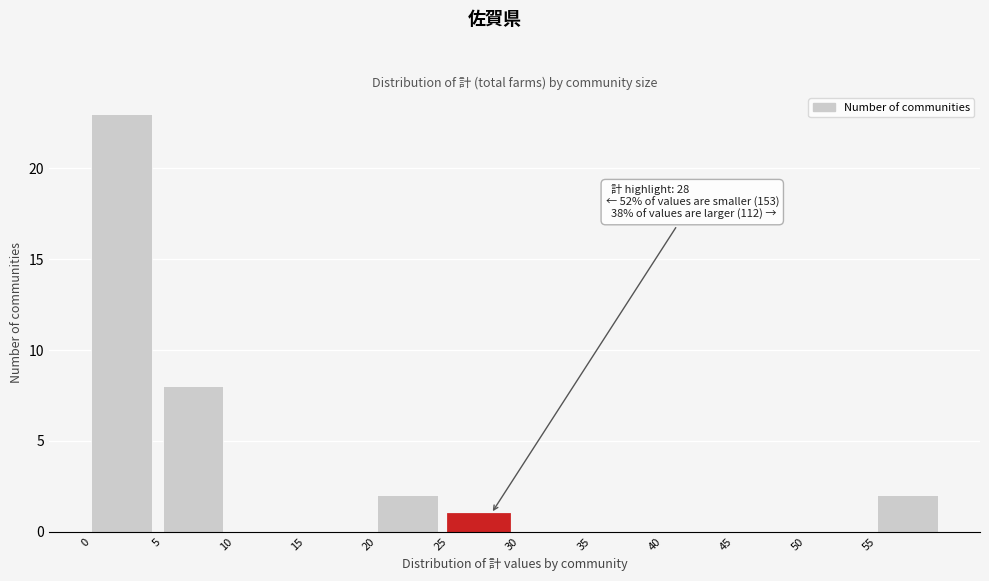

Over which range of the x-axis is the bar tallest?

0 to 5